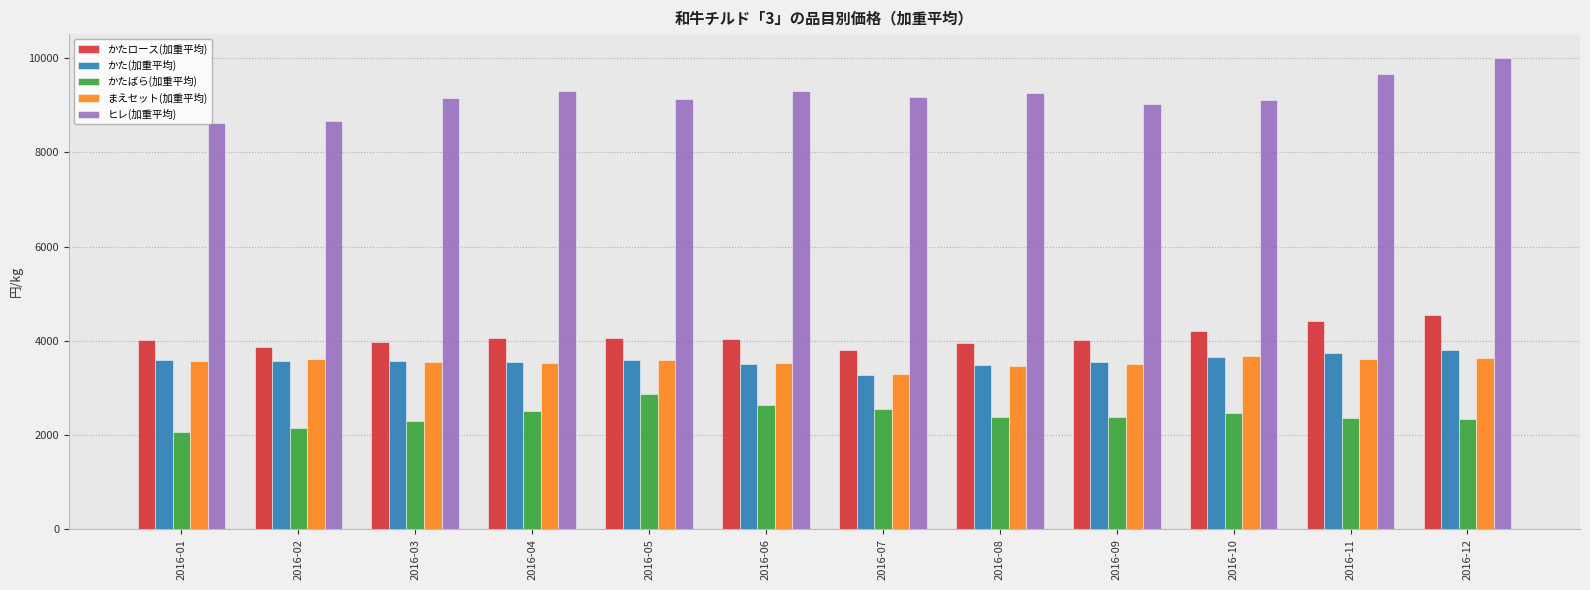

Which category has the highest value across all series?

2016-12